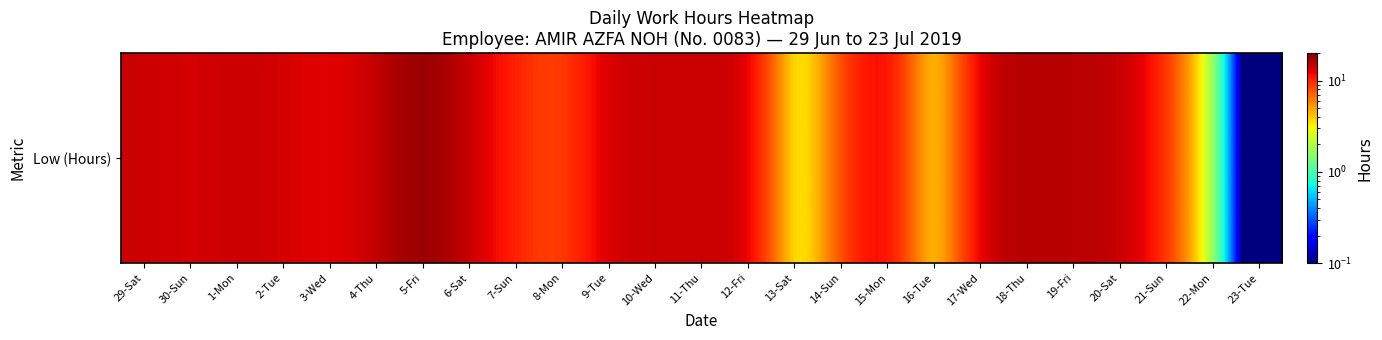

At which label does the data first exceed 13?

29-Sat